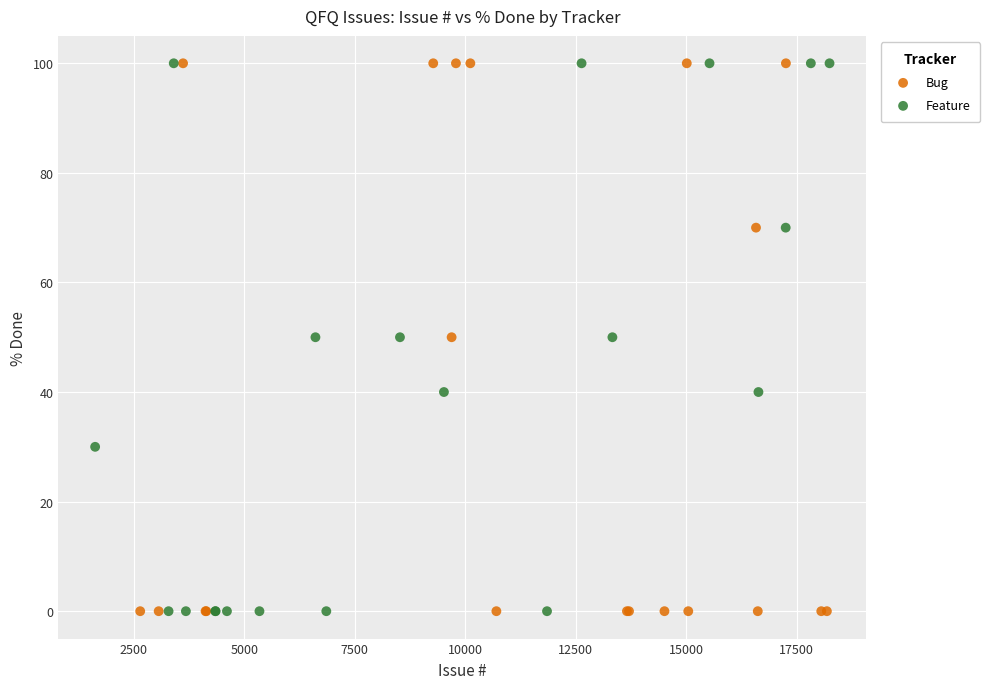

What are all the series names shown in the legend?

Bug, Feature